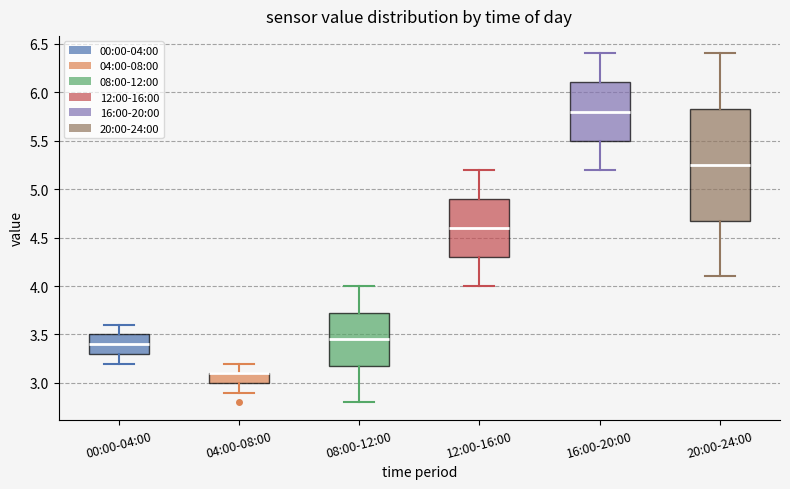

Where is the lower edge of the box for 12:00-16:00 on the y-axis? The values are not printed on the chart, so give them approximately, as read against the axis.

4.30